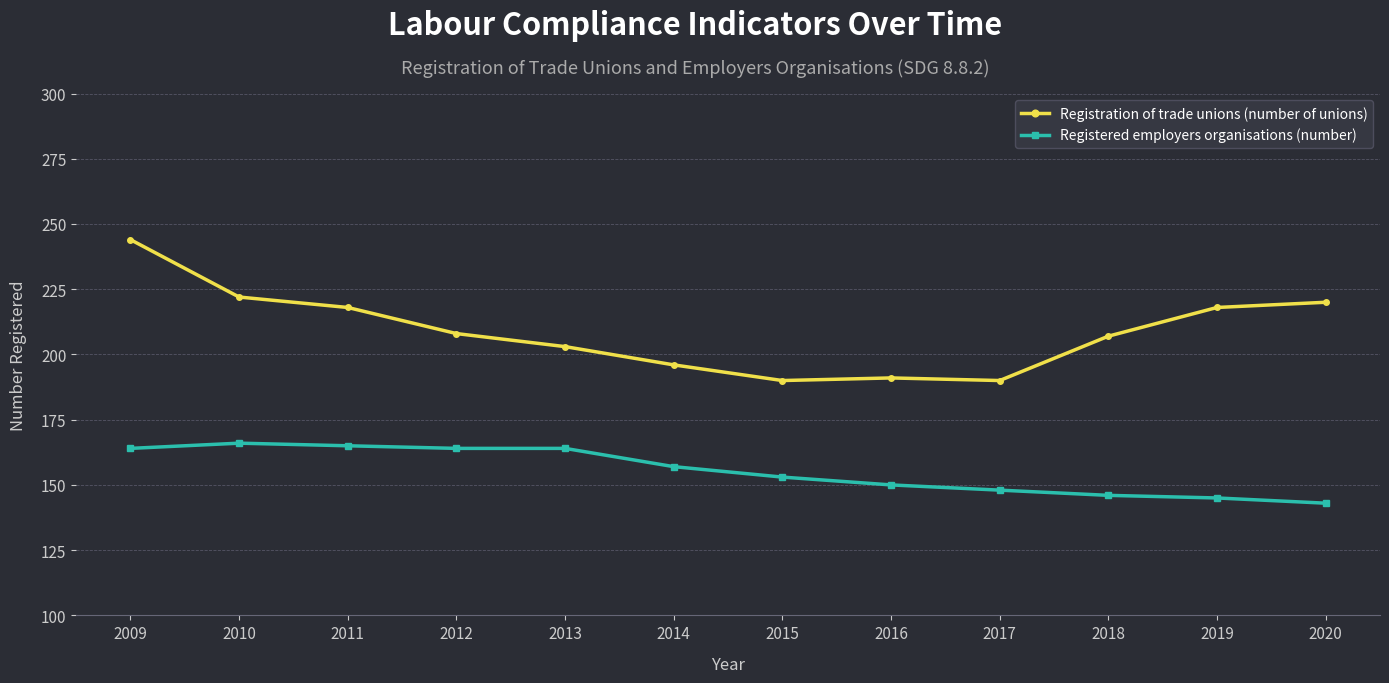

Is the value of Registered employers organisations (number) at 2013 greater than the value of Registration of trade unions (number of unions) at 2011?

No